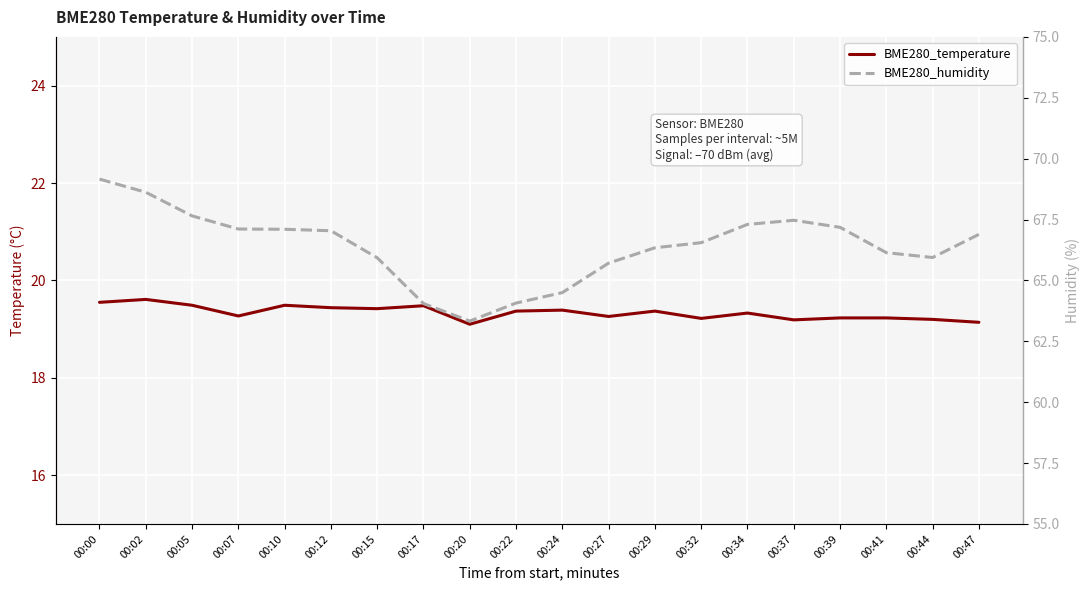

List the series in order of their peak value, highest first.

BME280_humidity, BME280_temperature